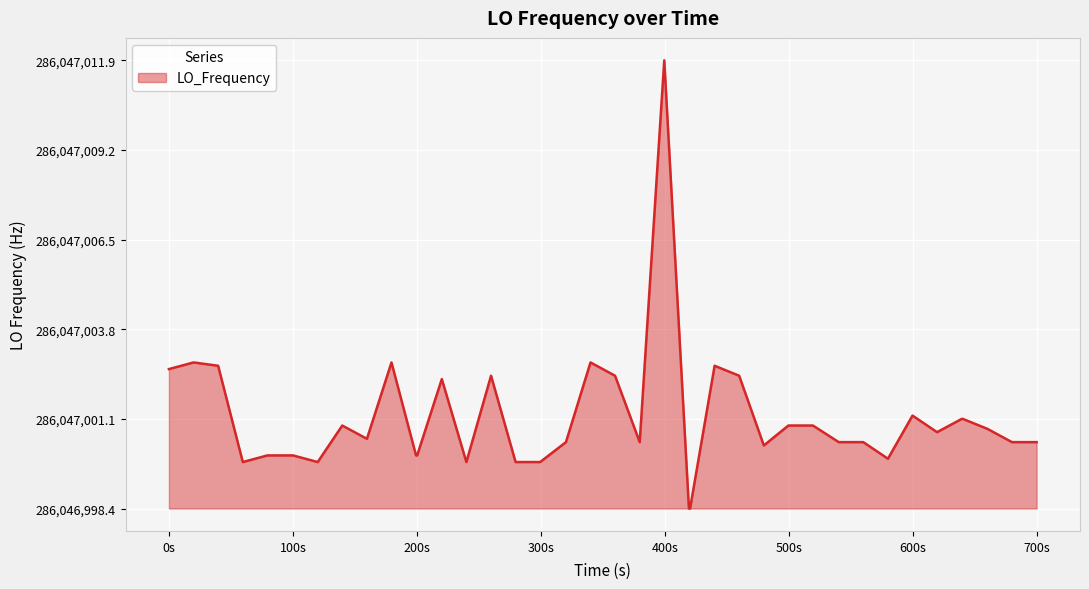

Does the chart display data point markers on the line(s)?

No